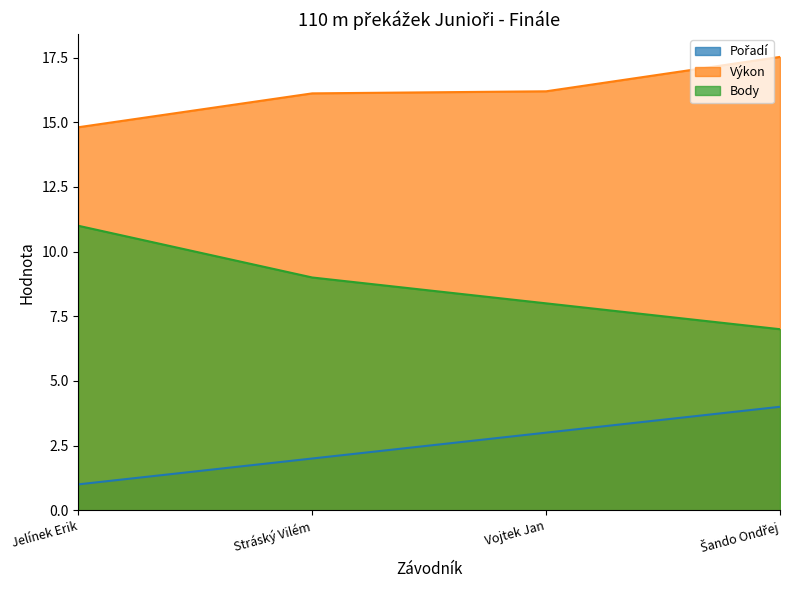

Is it true that Výkon equals 24.7 at Jelínek Erik?

False